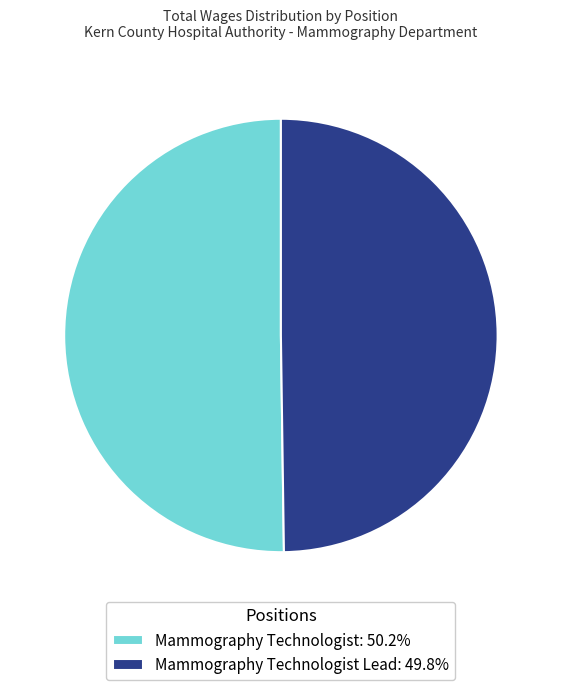

What is the ratio of the value at Mammography Technologist Lead: 49.8% to the value at Mammography Technologist: 50.2%?

1.0